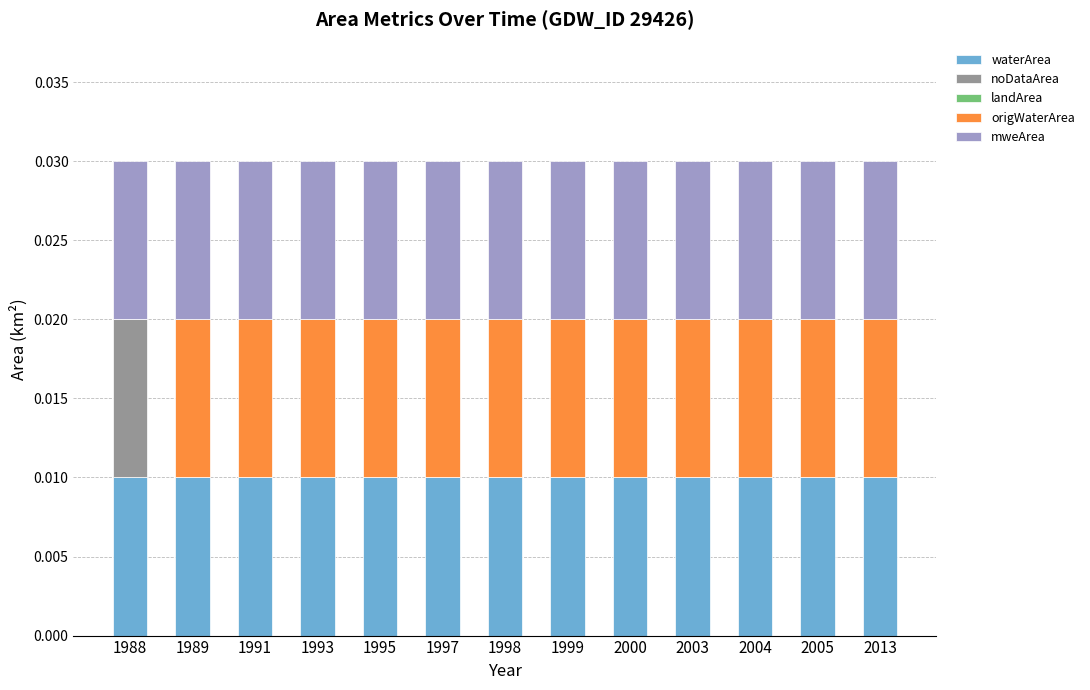

True or false: mweArea has a value of 0.0 at 1997.

False